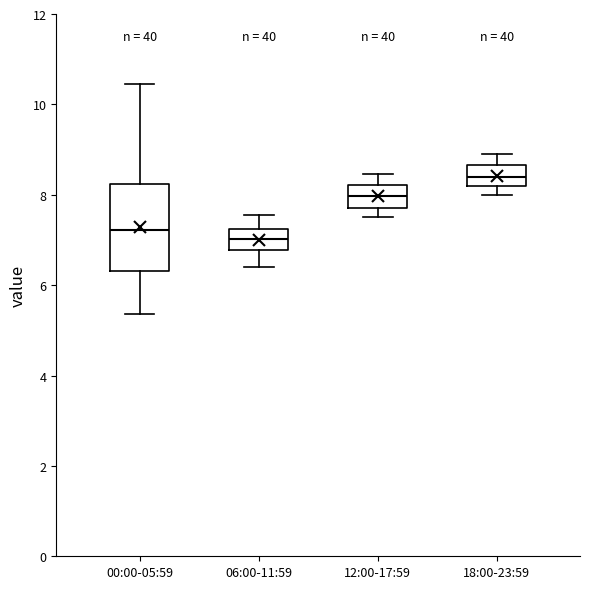

Reading left to right, read every box against the y-axis: the position of its median line, the range the box covers, and the ends of its whiskers. The values are not printed on the chart, so give them approximately, as read against the axis.

00:00-05:59: median 7.2, box 6.4 to 8.2, whiskers 5.4 to 10.4
06:00-11:59: median 7.0, box 6.8 to 7.2, whiskers 6.4 to 7.6
12:00-17:59: median 8.0, box 7.8 to 8.2, whiskers 7.6 to 8.4
18:00-23:59: median 8.4, box 8.2 to 8.6, whiskers 8.0 to 9.0